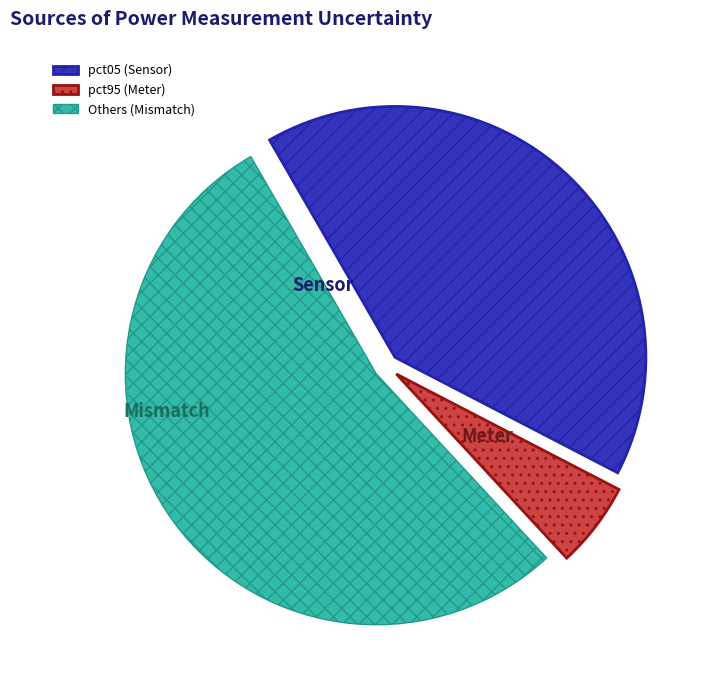

Approximately how many times larger is the value at pct05 (Sensor) compared to pct95 (Meter)?

7.4